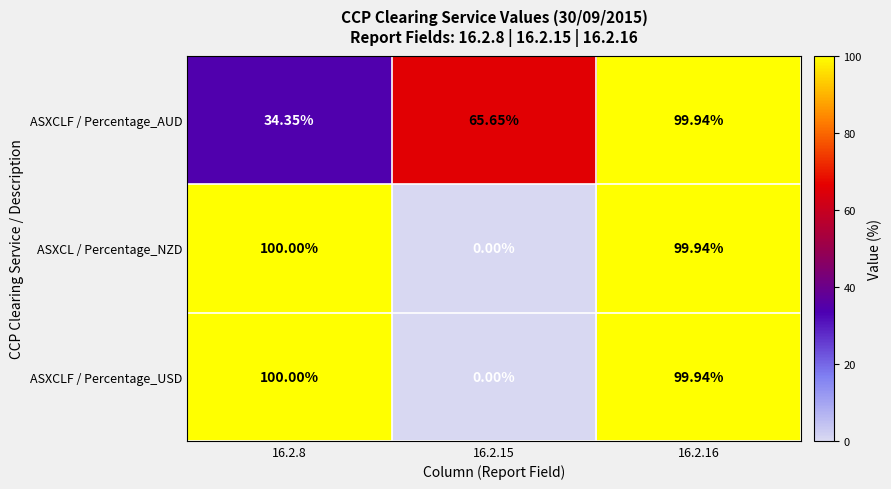

Between 16.2.8 and 16.2.16, which series saw the biggest shift?

ASXCLF / Percentage_AUD